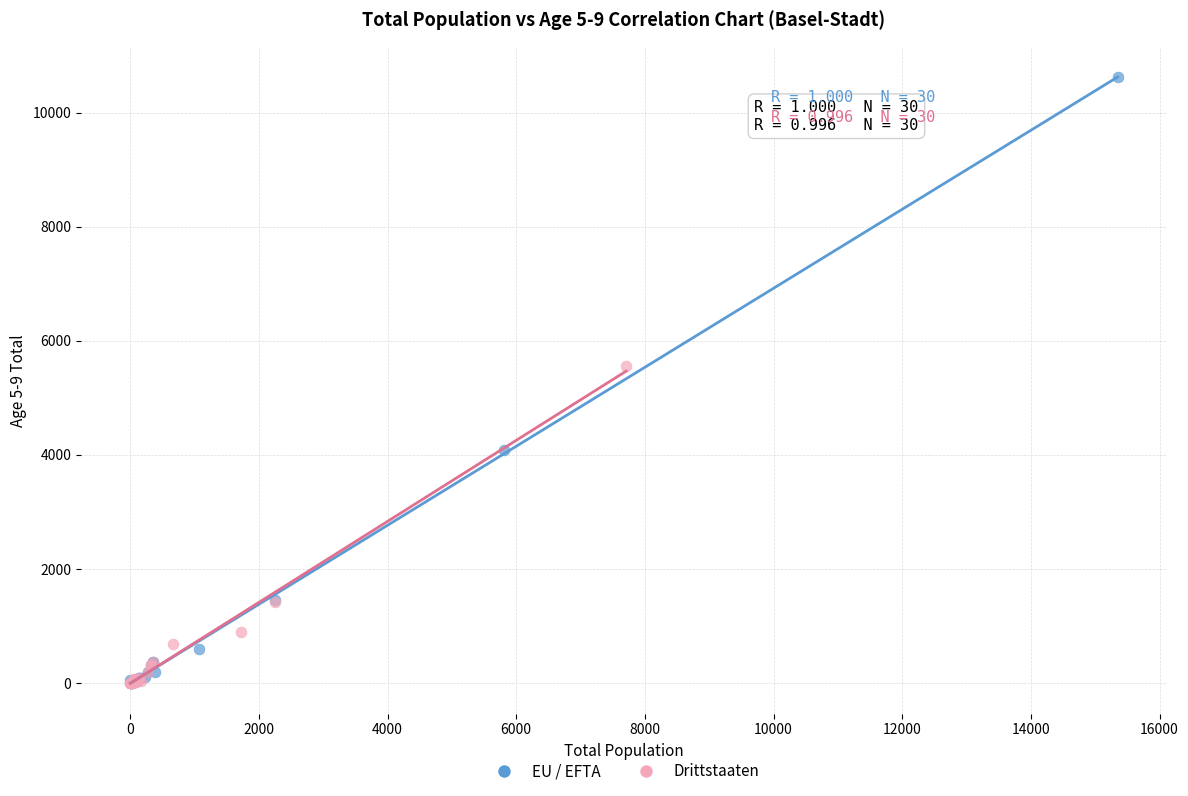

Which series contains the highest Y value?

EU / EFTA